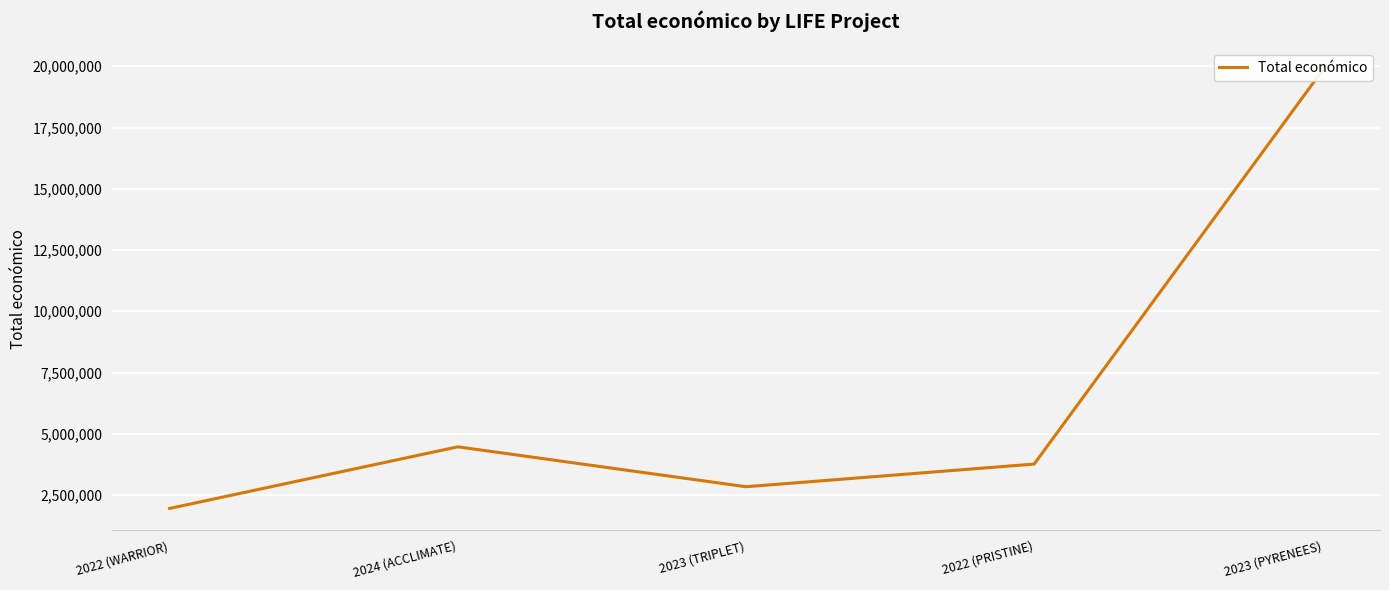

Does the chart display data point markers on the line(s)?

No